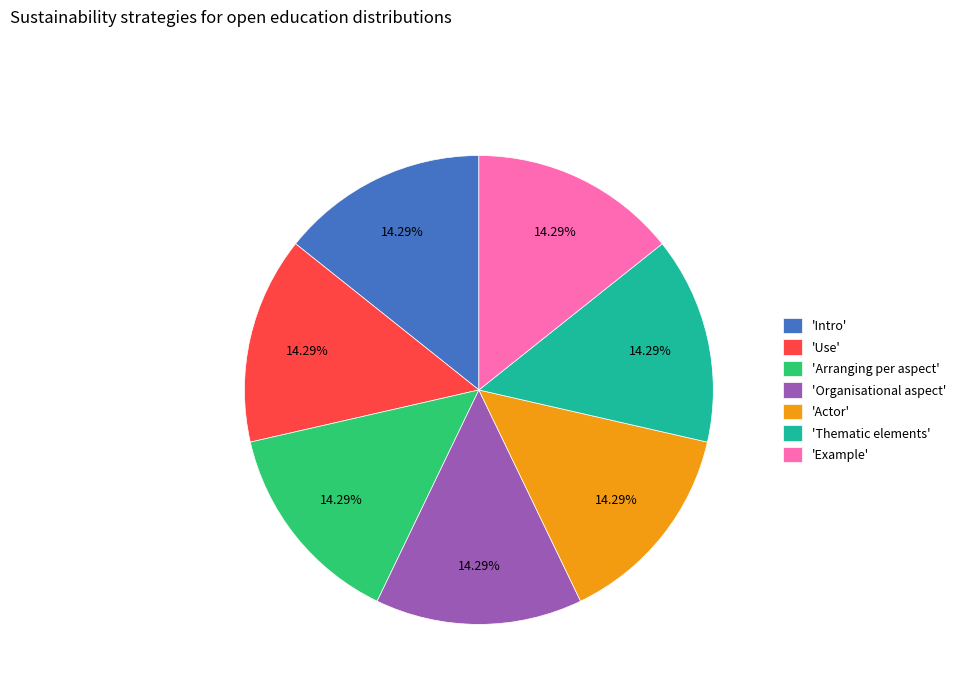

Is there any slice that represents more than half of the pie?

No